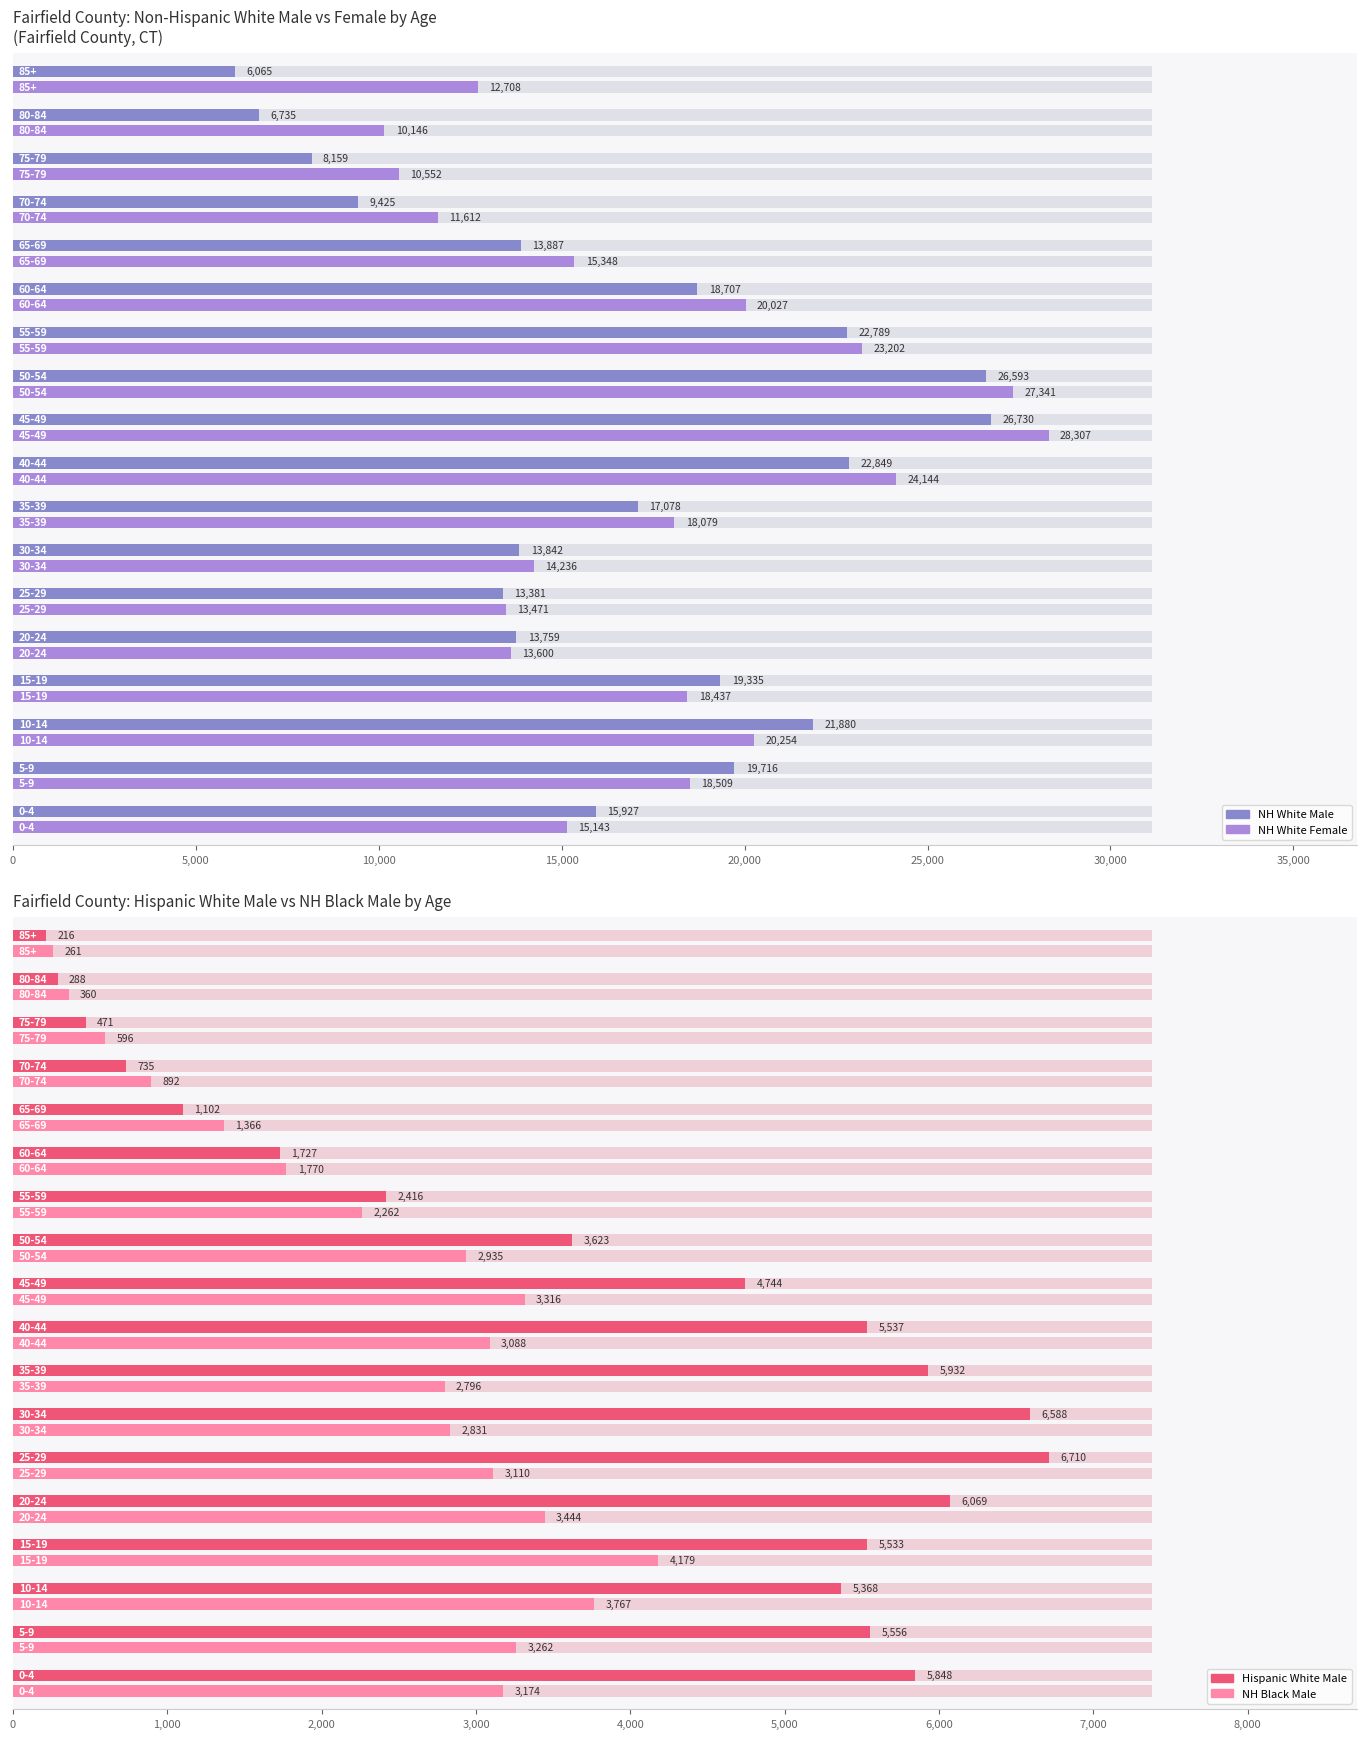

How many data points does each series have?

18